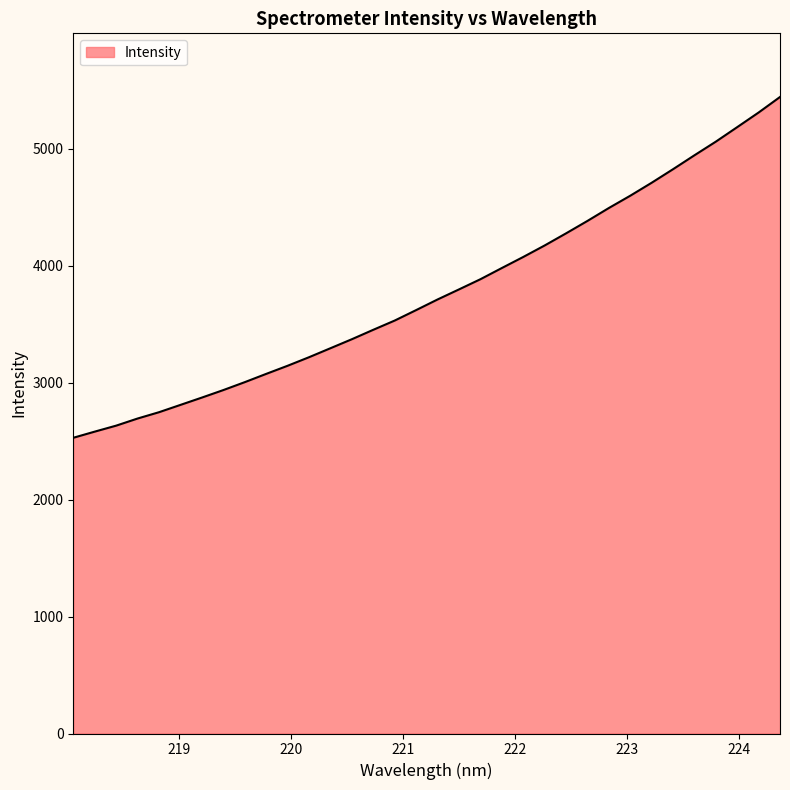

What is the difference between the maximum and minimum values?

2914.5